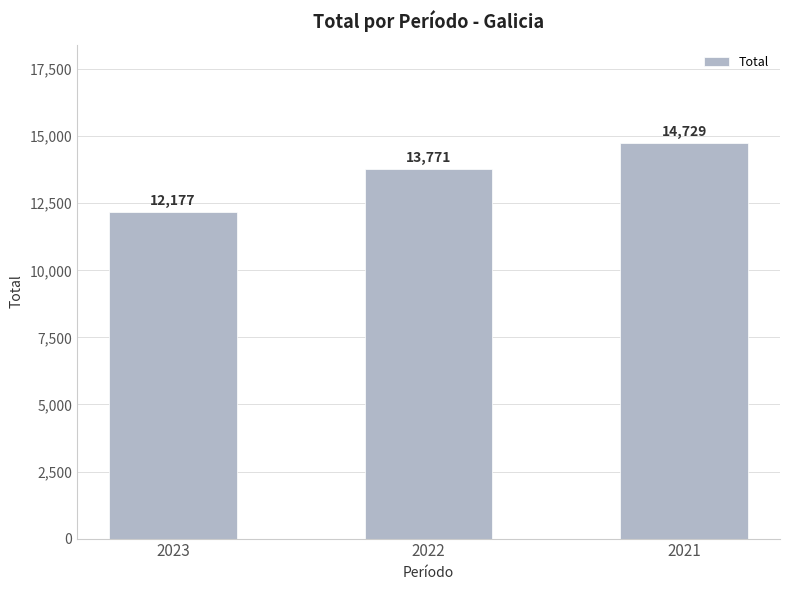

Approximately how many times larger is the value at 2022 compared to 2021?

0.9